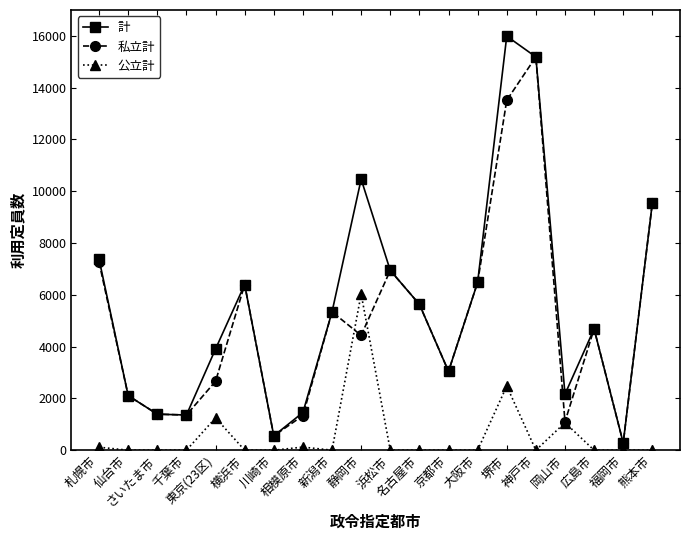

At which category is the sum across all series the highest?

堺市